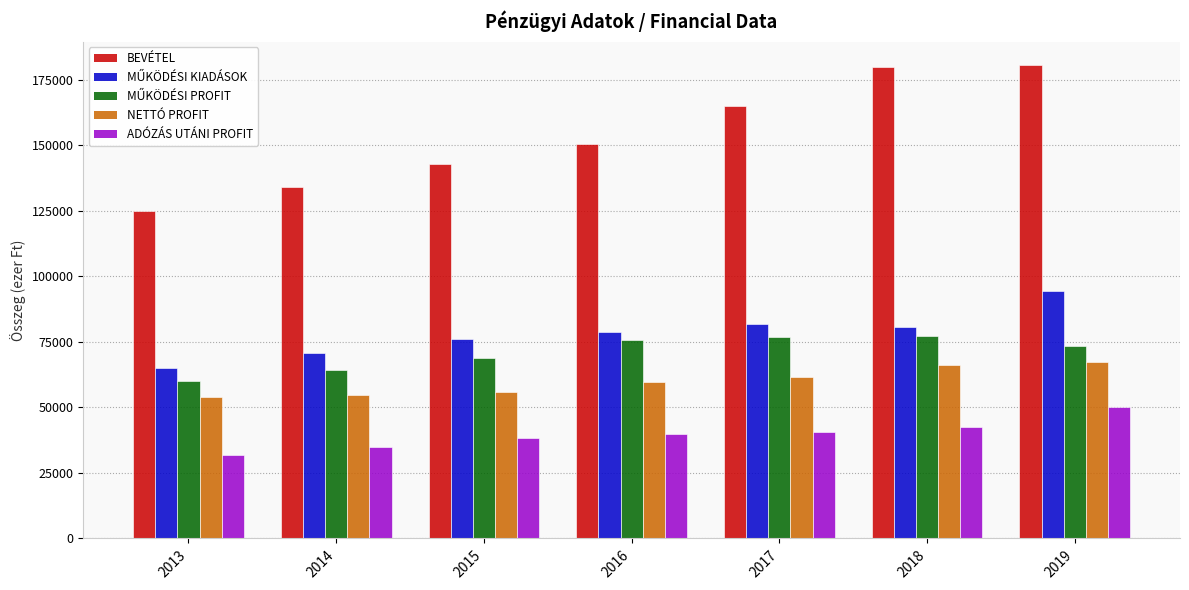

What value does the NETTÓ PROFIT series have at 2019?

67474.9